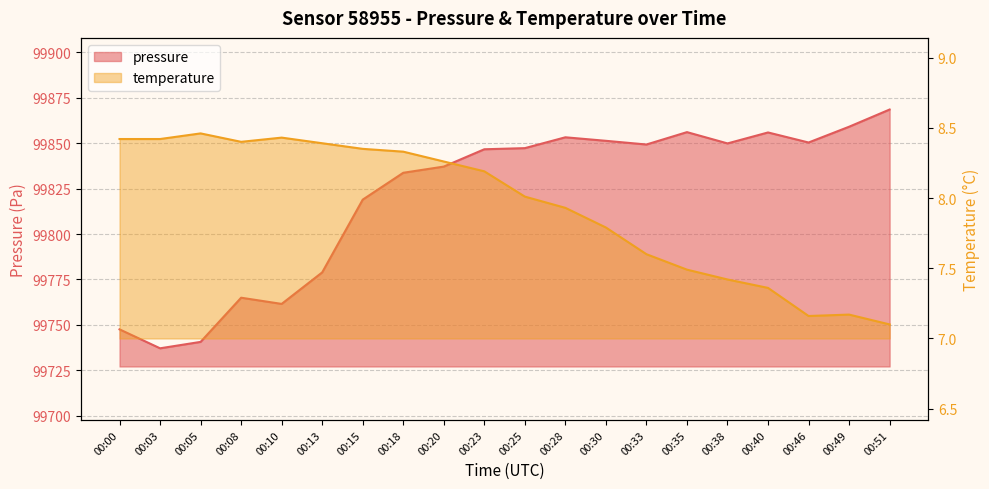

Reading right to left, extract all data points from this chart.

pressure: 99868.5	99859.1	99850.4	99855.9	99849.9	99856.1	99849.3	99851.3	99853.2	99847.3	99846.7	99837.1	99833.7	99818.9	99778.9	99761.6	99765.0	99740.7	99737.1	99747.6
temperature: 7.1	7.2	7.2	7.4	7.4	7.5	7.6	7.8	7.9	8.0	8.2	8.3	8.3	8.3	8.4	8.4	8.4	8.5	8.4	8.4